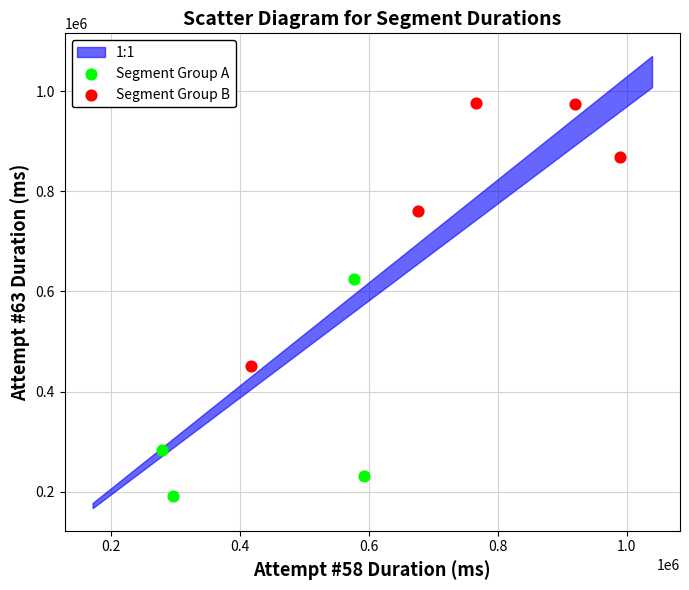

Which series has the widest spread of Y values?

Segment Group B